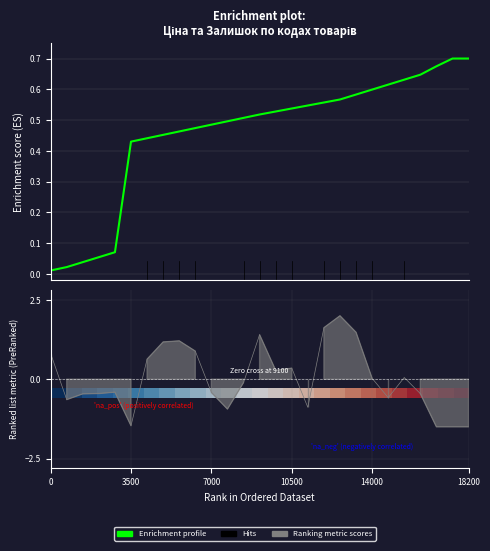

At how many categories does at least one series exceed 0?

27